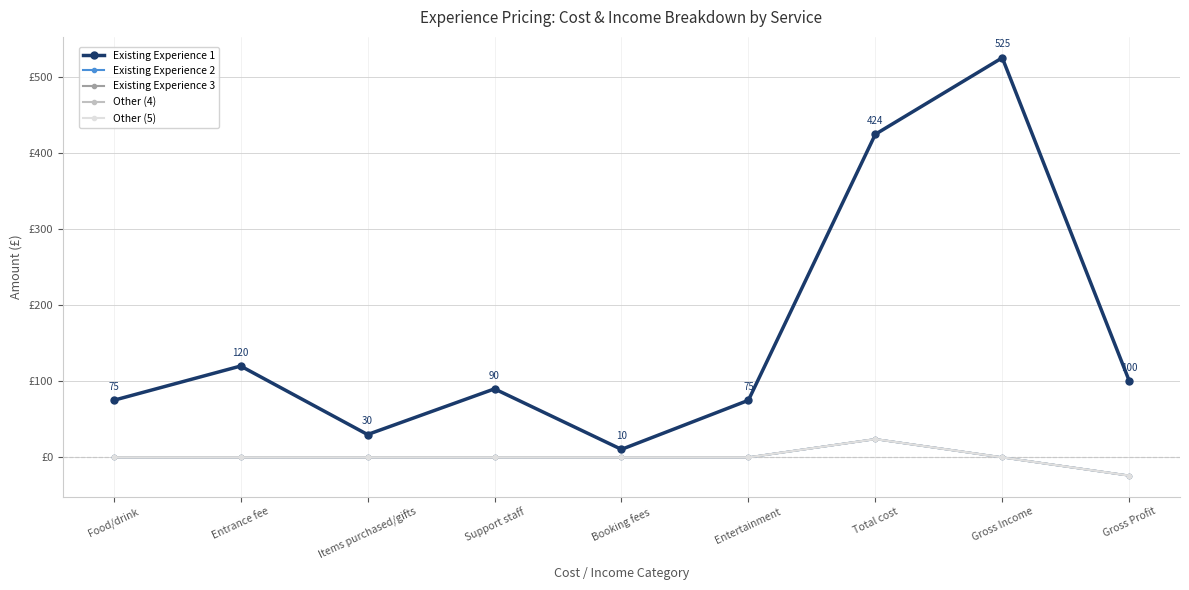

Does the chart have visible grid lines?

Yes